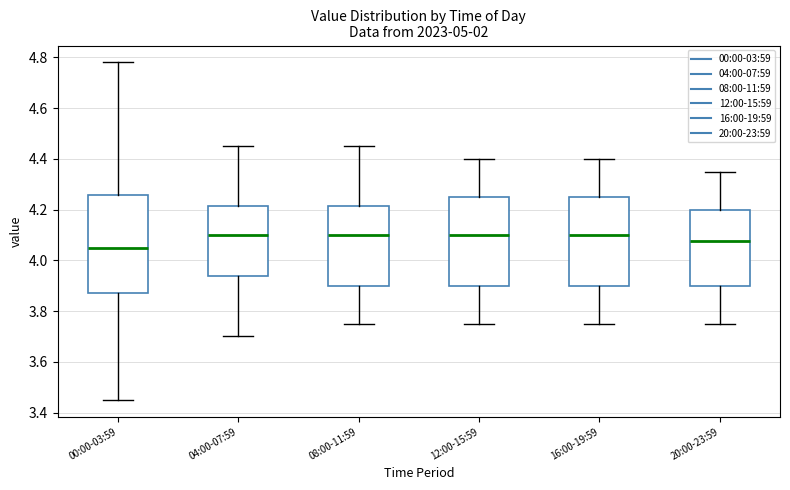

Reading left to right, read every box against the y-axis: the position of its median line, the range the box covers, and the ends of its whiskers. The values are not printed on the chart, so give them approximately, as read against the axis.

00:00-03:59: median 4.06, box 3.88 to 4.26, whiskers 3.46 to 4.78
04:00-07:59: median 4.10, box 3.94 to 4.22, whiskers 3.70 to 4.46
08:00-11:59: median 4.10, box 3.90 to 4.22, whiskers 3.76 to 4.46
12:00-15:59: median 4.10, box 3.90 to 4.26, whiskers 3.76 to 4.40
16:00-19:59: median 4.10, box 3.90 to 4.26, whiskers 3.76 to 4.40
20:00-23:59: median 4.08, box 3.90 to 4.20, whiskers 3.76 to 4.36